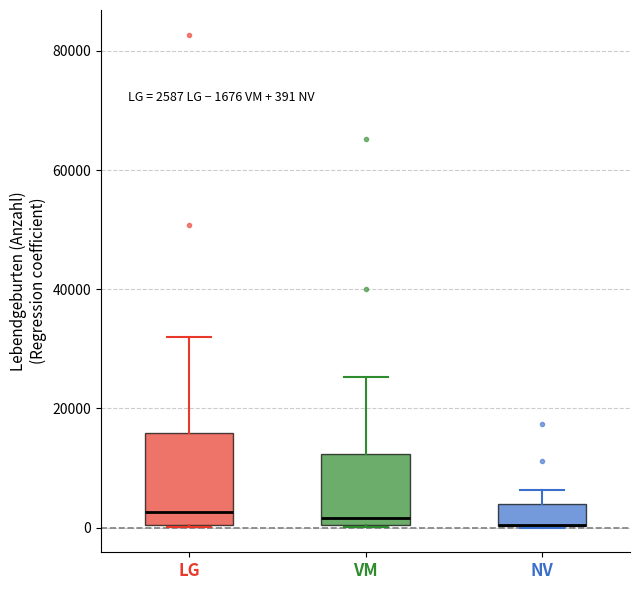

Comparing the boxes themselves (not the whiskers), which one is the tallest?

LG